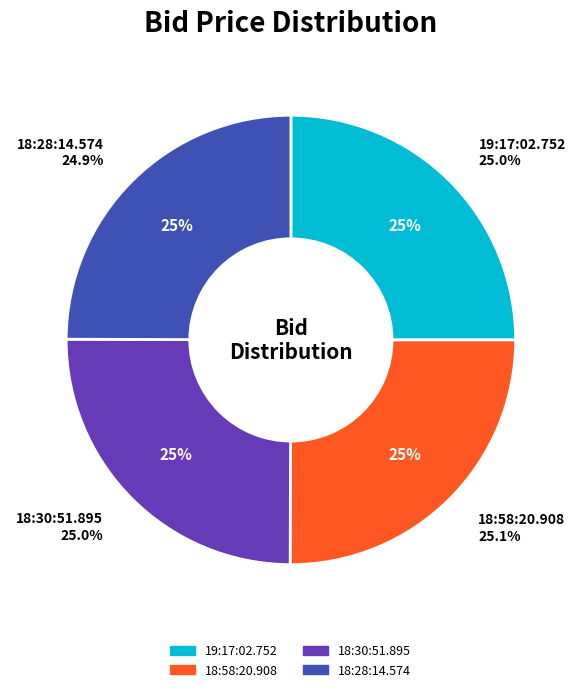

To the nearest percent, what is the combined percentage of 19:17:02.752 and 18:28:14.574?

50%